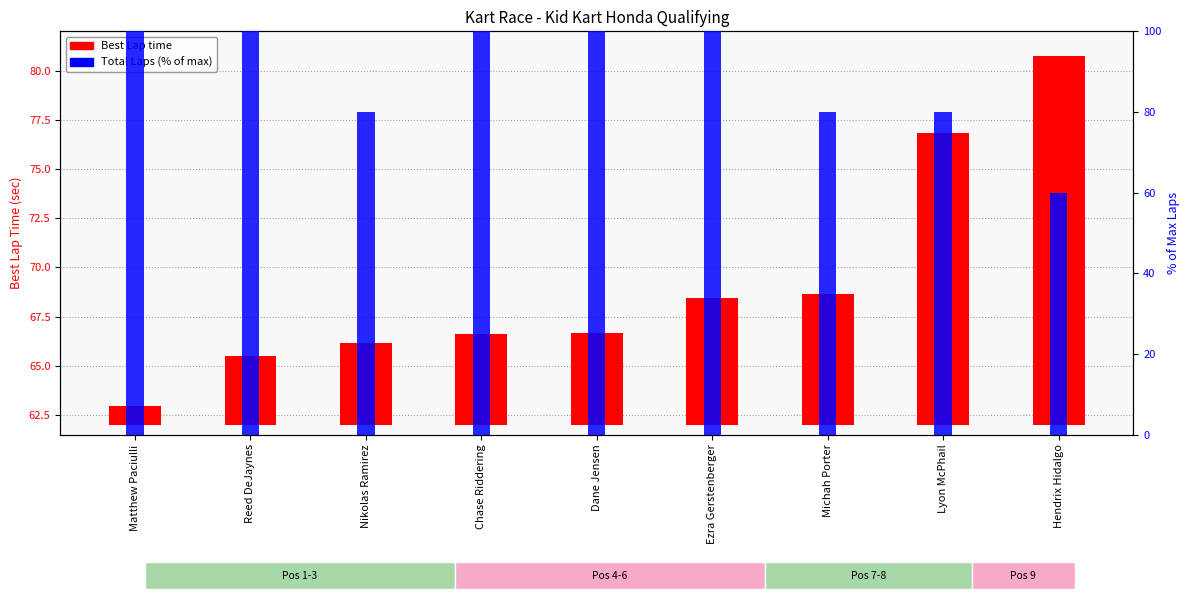

How many groups of bars are there?

9